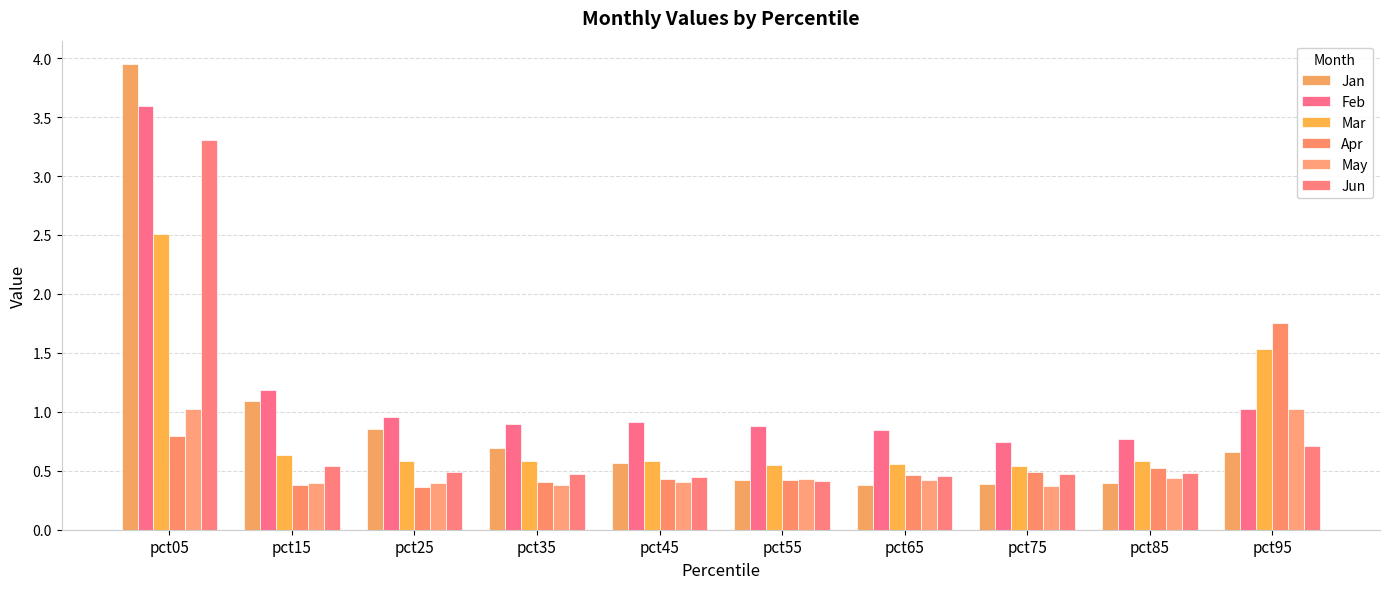

What is the value of the Feb bar at the 1st from the left?

3.6